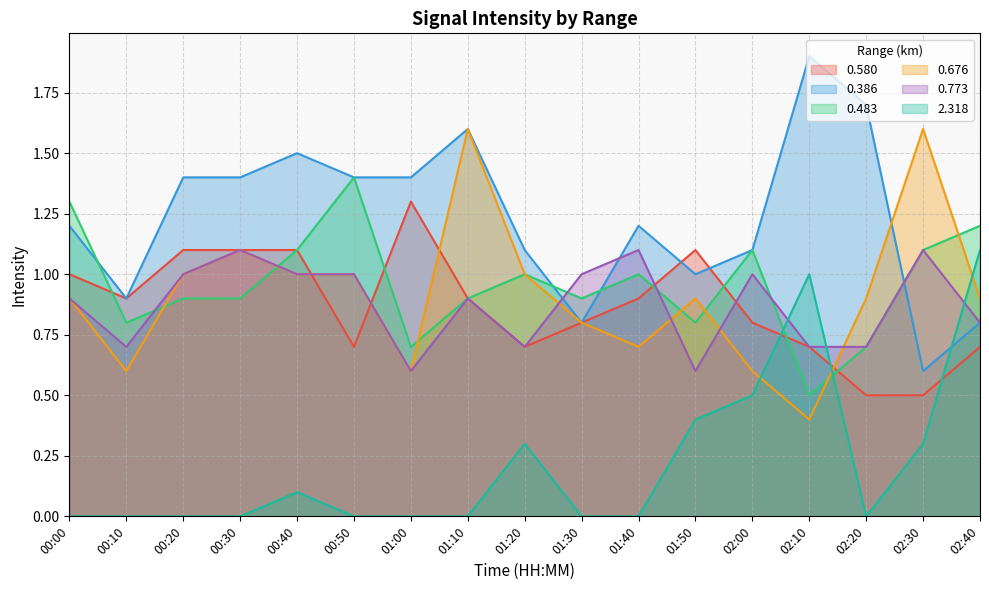

True or false: 0.483 and 2.318 cross at least once.

True